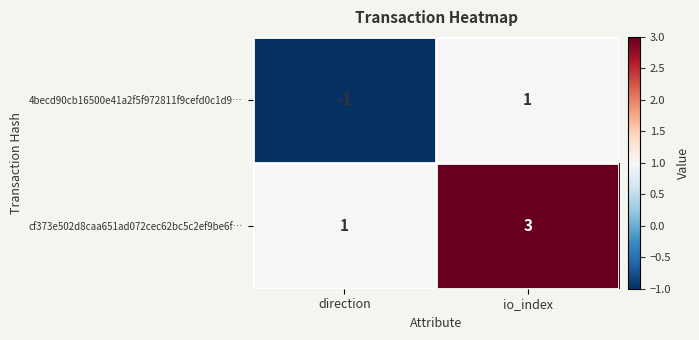

Reading left to right, transcribe all the data shown in this chart.

4becd90cb16500e41a2f5f972811f9cefd0c1d9…: -1	1
cf373e502d8caa651ad072cec62bc5c2ef9be6f…: 1	3